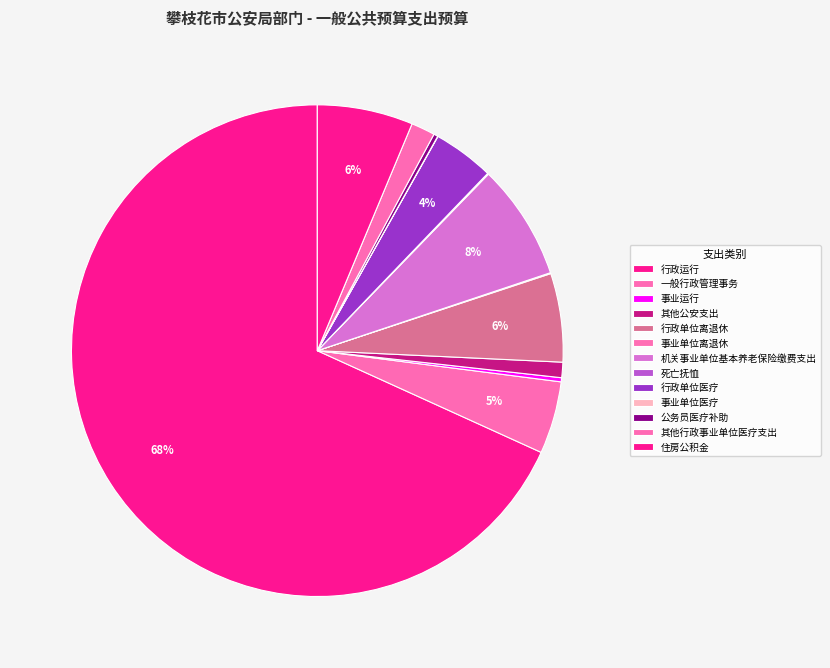

How many slices are in this pie chart?

13